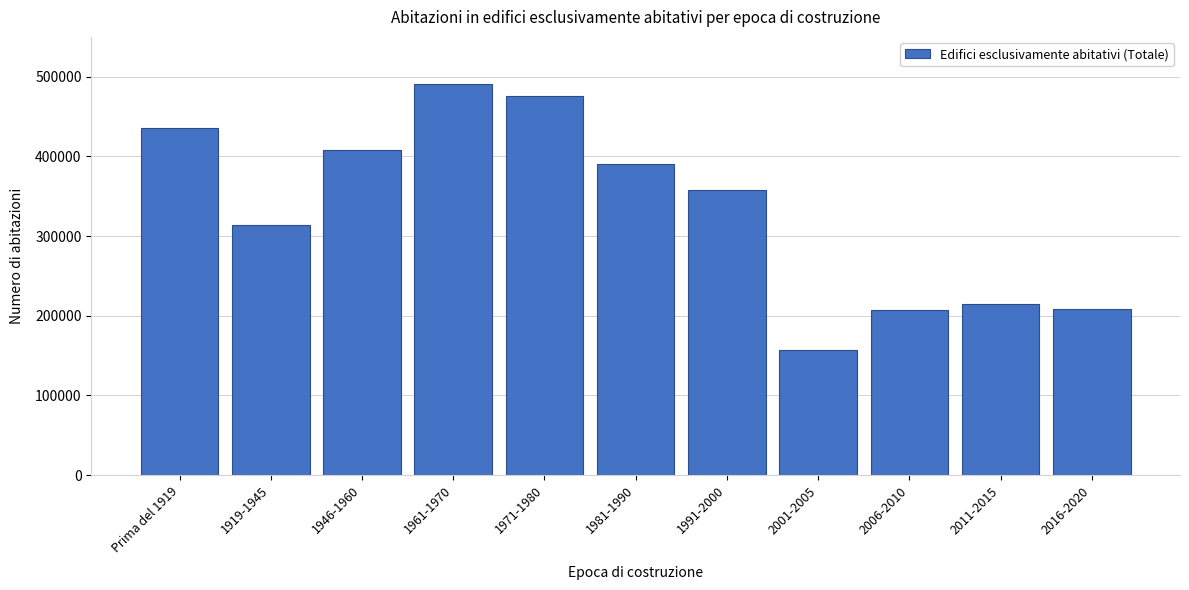

Where is the data nearest to the value 324305?

1919-1945